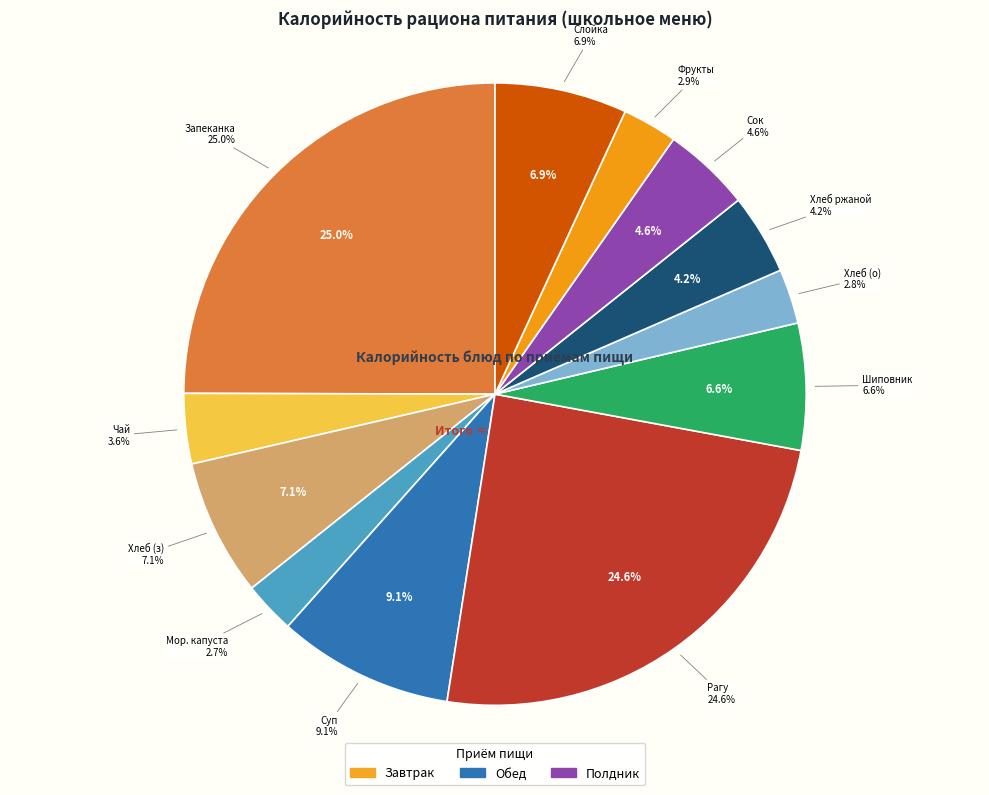

What is the change in value from Запеканка творожная с морковью to Хлеб пшеничный (обед)?

-363.8